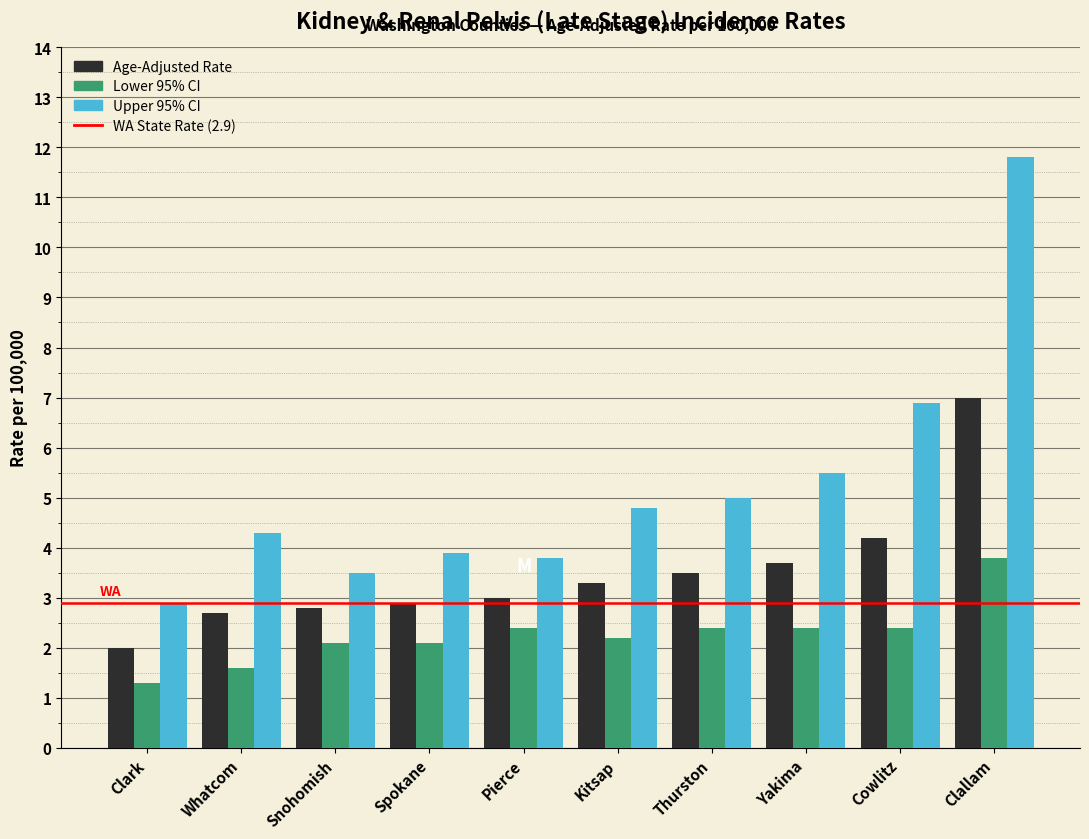

Reading left to right, transcribe all the data shown in this chart.

Age-Adjusted Rate: 2.0	2.7	2.8	2.9	3.0	3.3	3.5	3.7	4.2	7.0
Lower 95% CI: 1.3	1.6	2.1	2.1	2.4	2.2	2.4	2.4	2.4	3.8
Upper 95% CI: 2.9	4.3	3.5	3.9	3.8	4.8	5.0	5.5	6.9	11.8